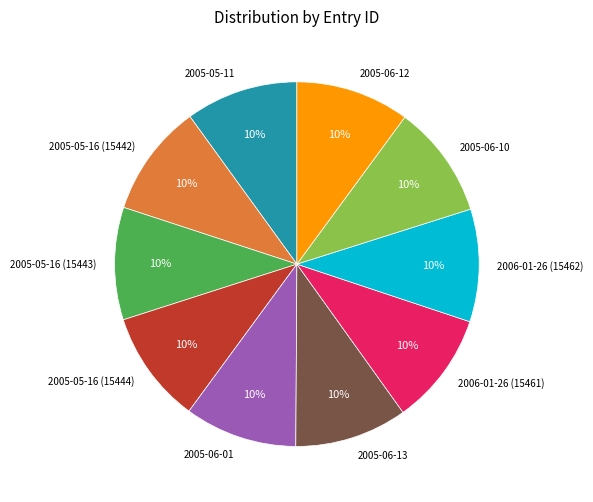

Do 2006-01-26 (15462) and 2005-05-16 (15444) together represent more than half of the pie?

No